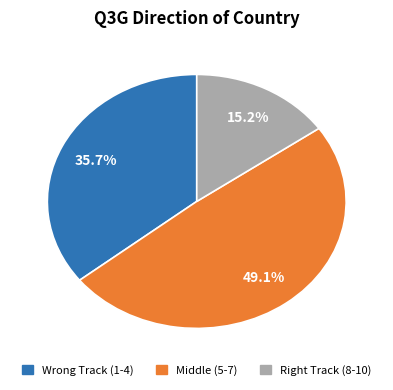

How many segments does this pie chart have?

3